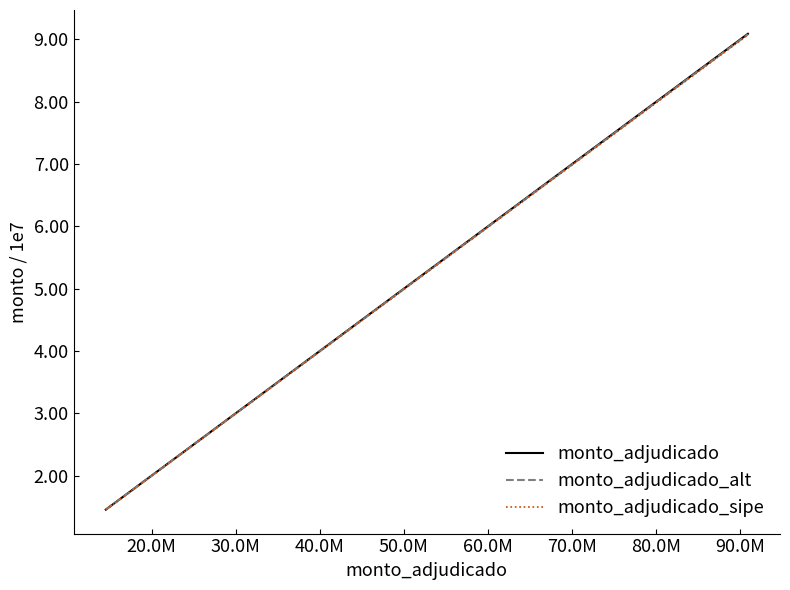

How many values in the monto_adjudicado_alt series are below 5?

2